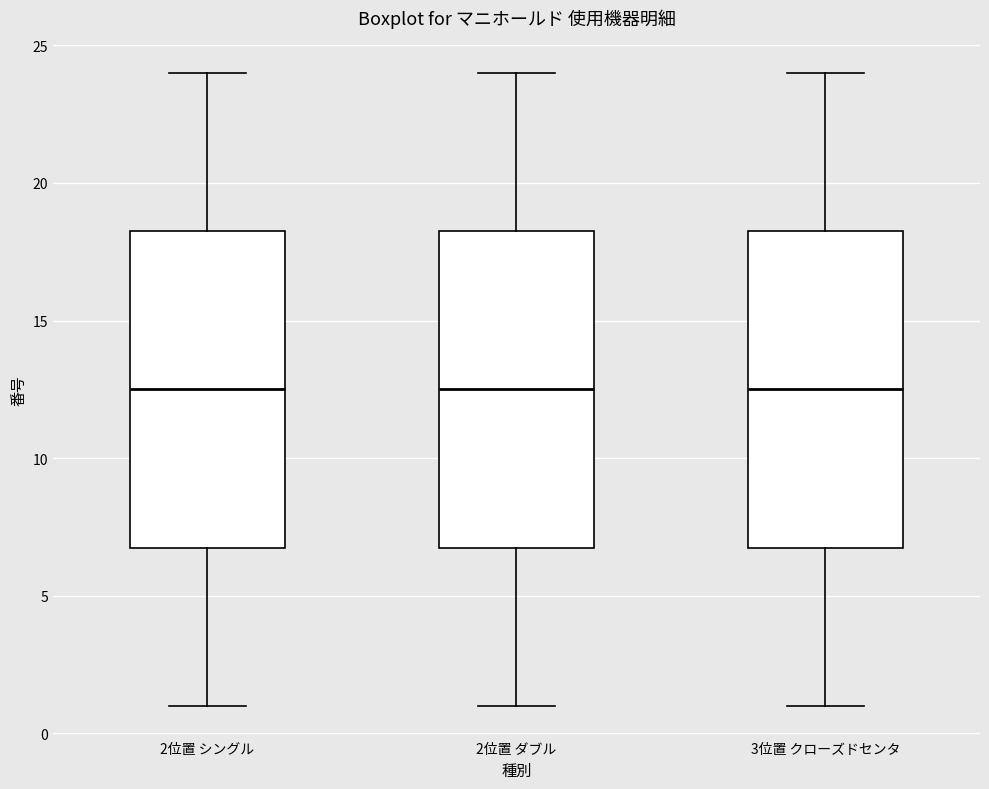

Where is the lower edge of the box for 2位置 シングル on the y-axis? The values are not printed on the chart, so give them approximately, as read against the axis.

7.0